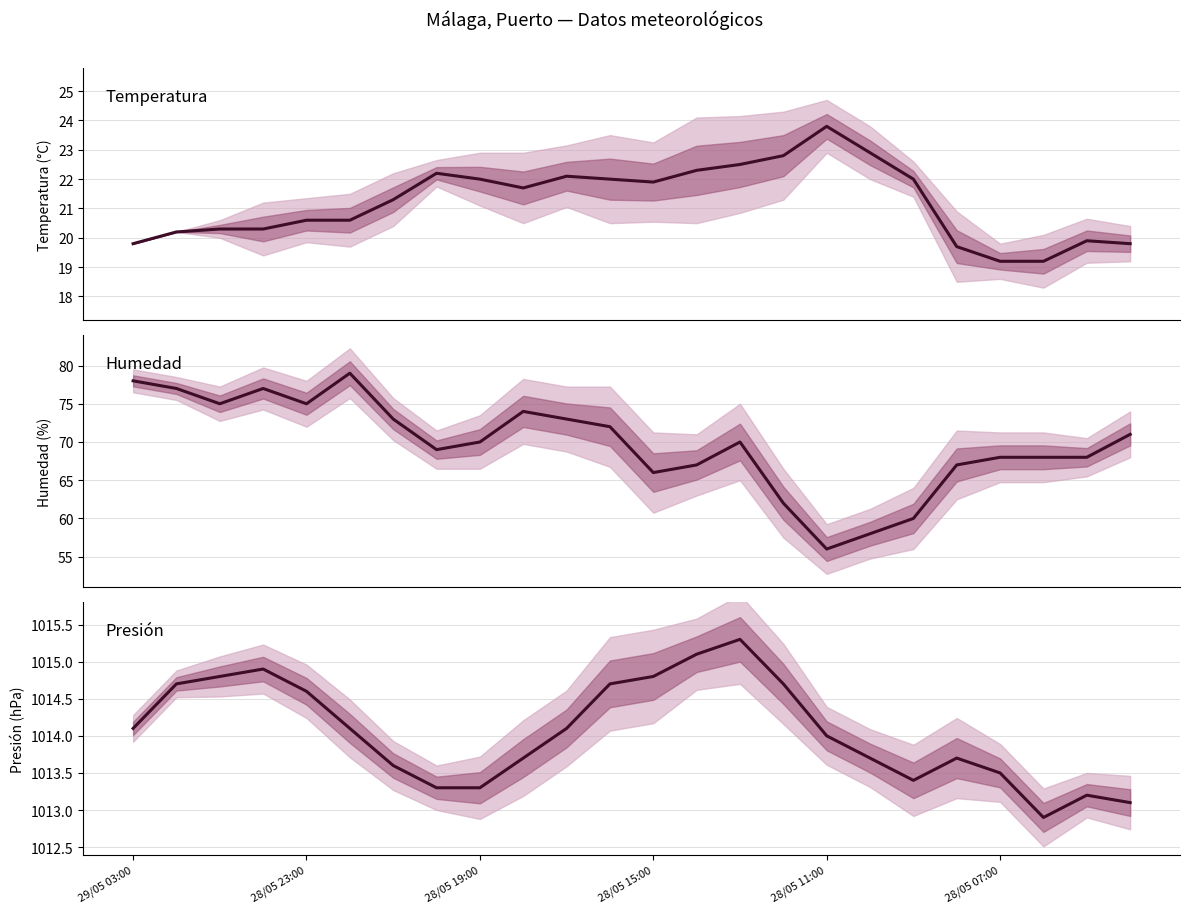

What is the difference between the maximum and minimum values in the Presión (hPa) media series?

2.4